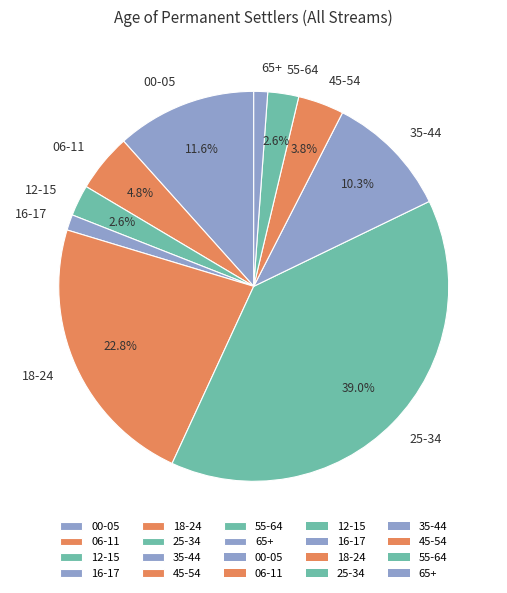

Which slice is the largest?

25-34